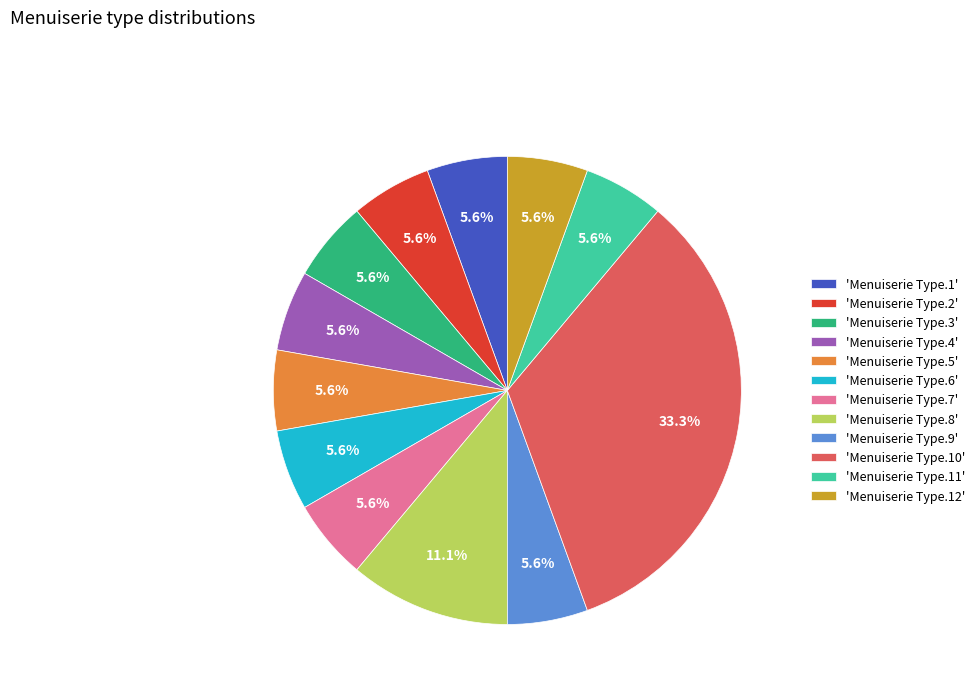

Between 'Menuiserie Type.5' and 'Menuiserie Type.8', which is larger?

'Menuiserie Type.8'